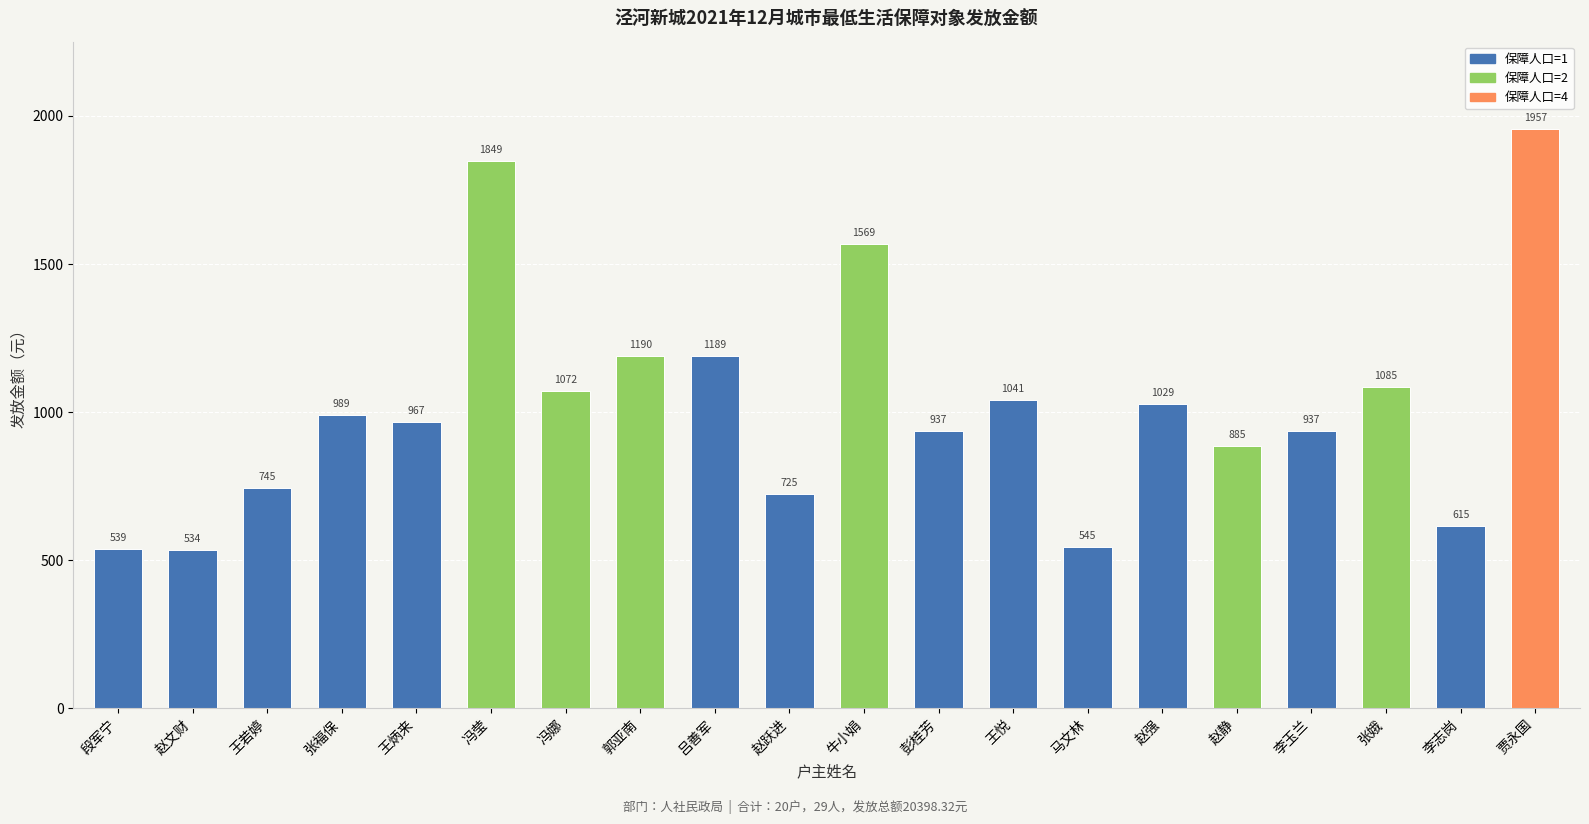

What is the label of the 19th bar from the right?

赵文财